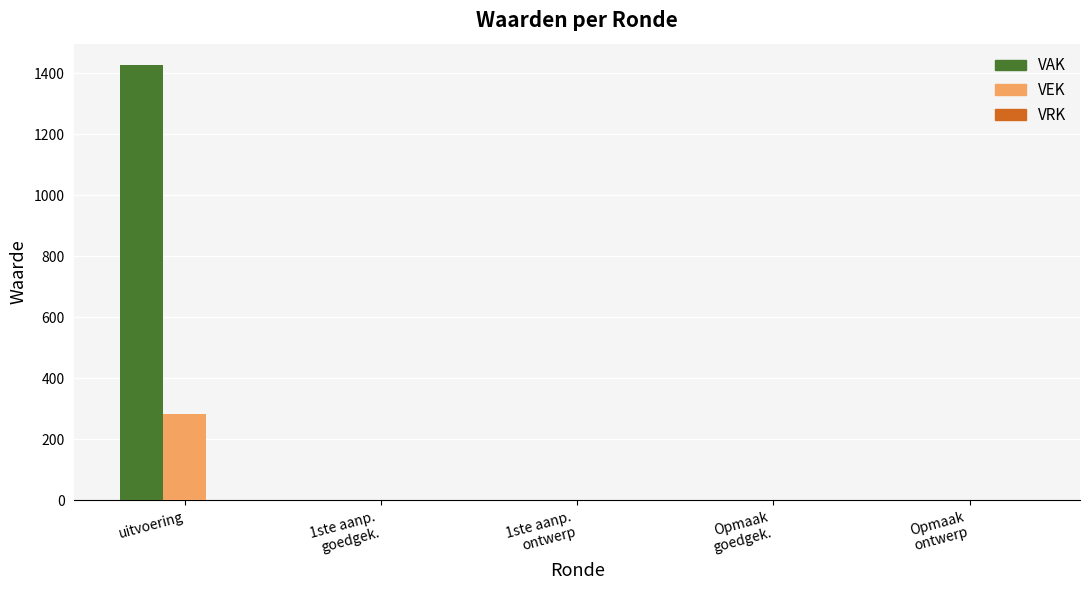

What is the sum of all VAK values?

1426